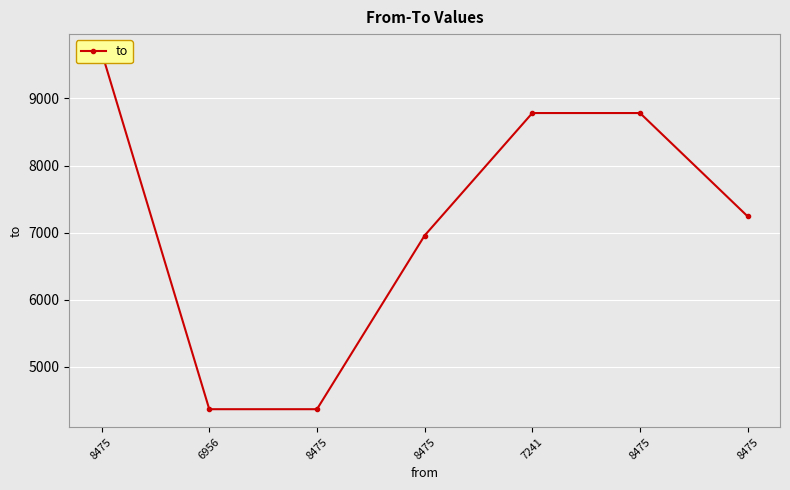

Reading right to left, what are all the values shown in this chart?

8475=7241	8475=8783	7241=8783	8475=6956	8475=4365	6956=4365	8475=9694